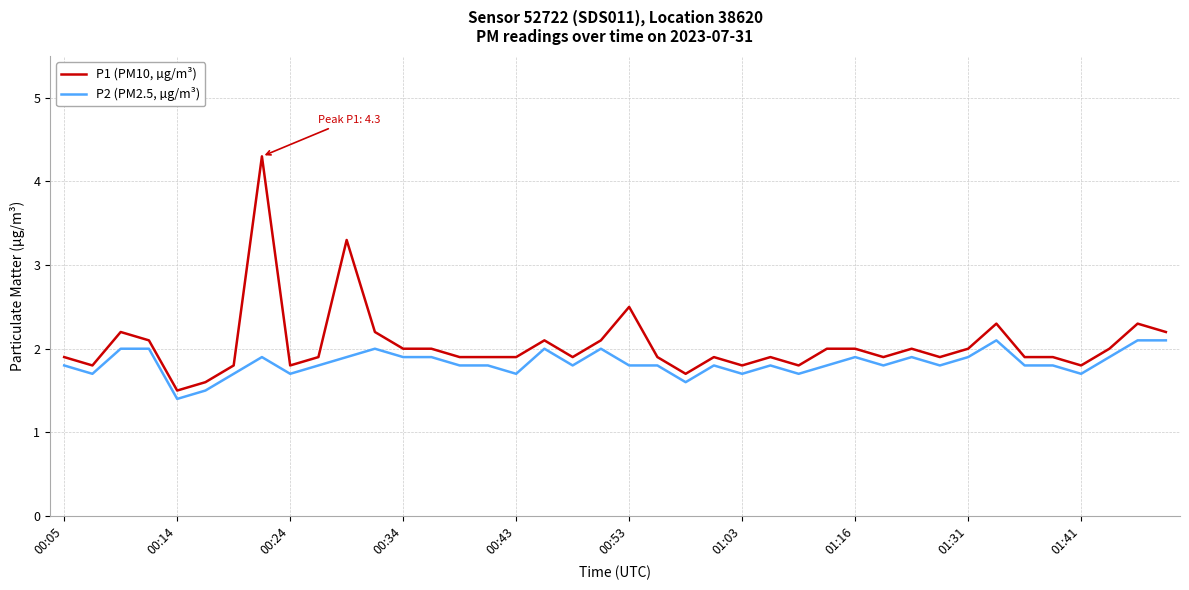

List the series in order of their peak value, highest first.

P1 (PM10, µg/m³), P2 (PM2.5, µg/m³)